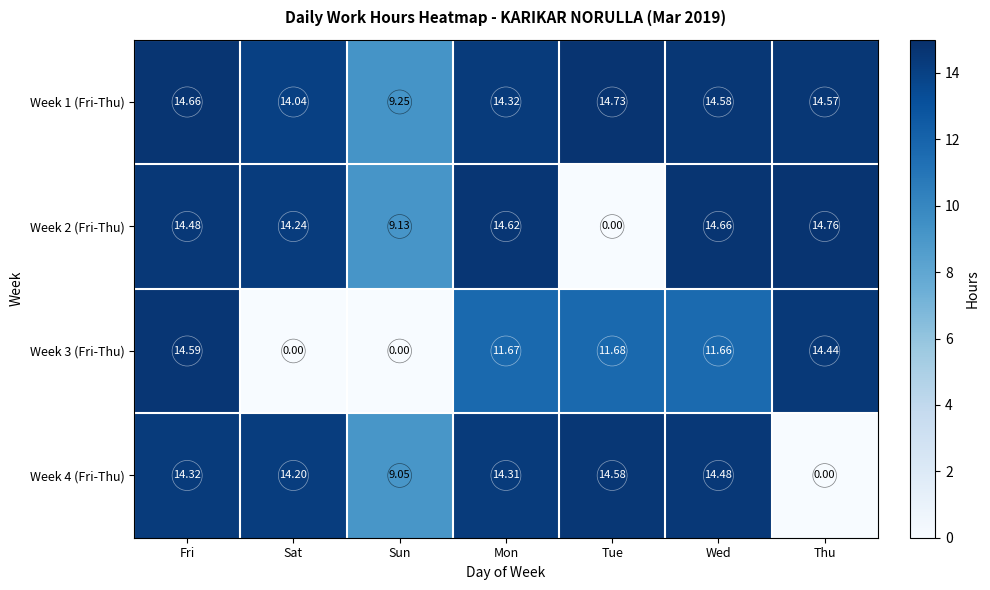

At which category is the sum across all series the highest?

Fri